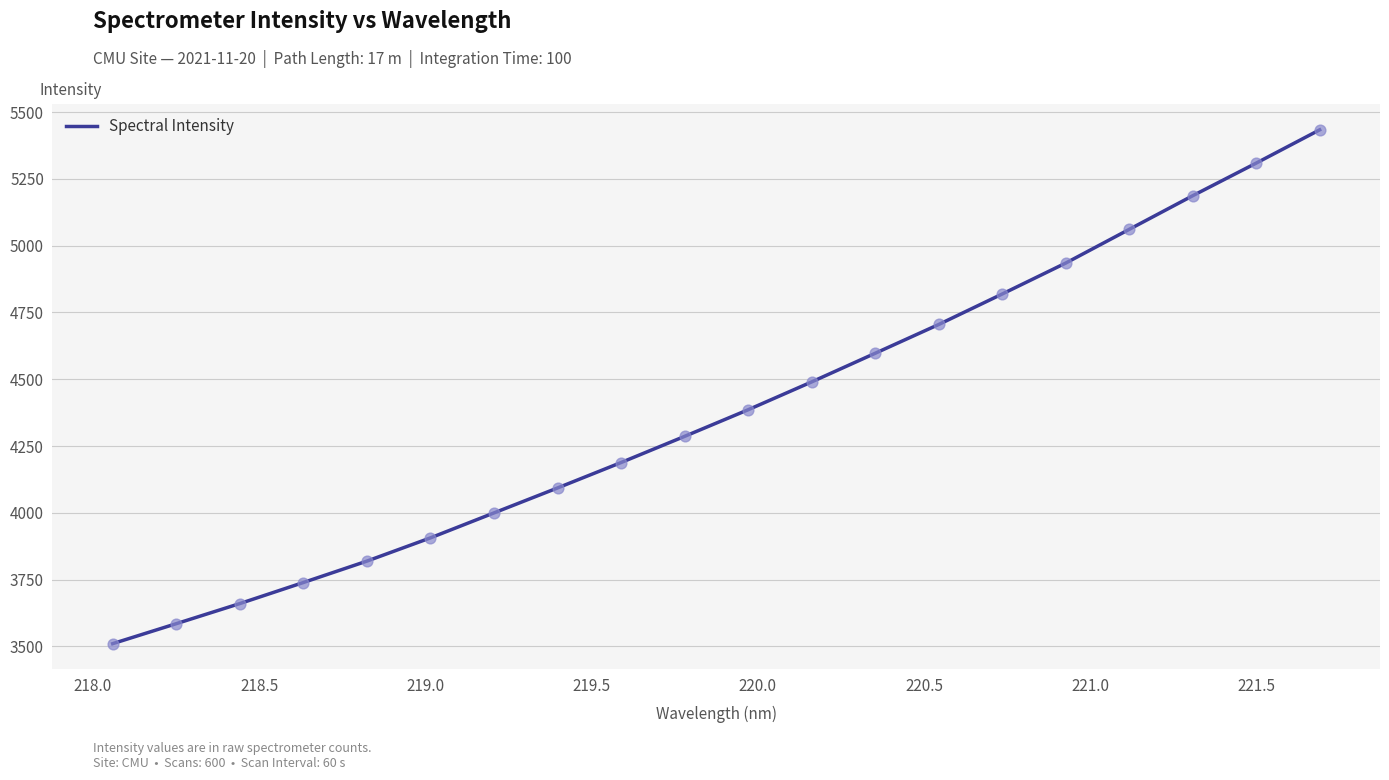

What is the maximum value shown in the chart?

5433.3